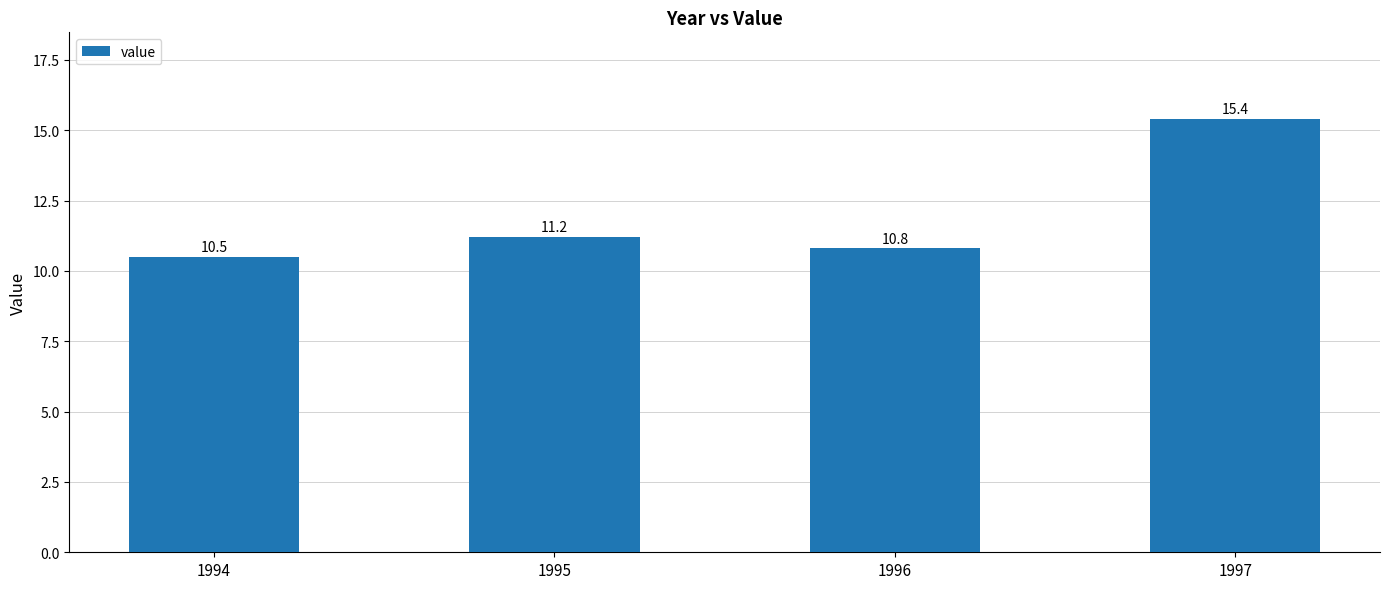

Rank the categories by value from lowest to highest.

1994, 1996, 1995, 1997